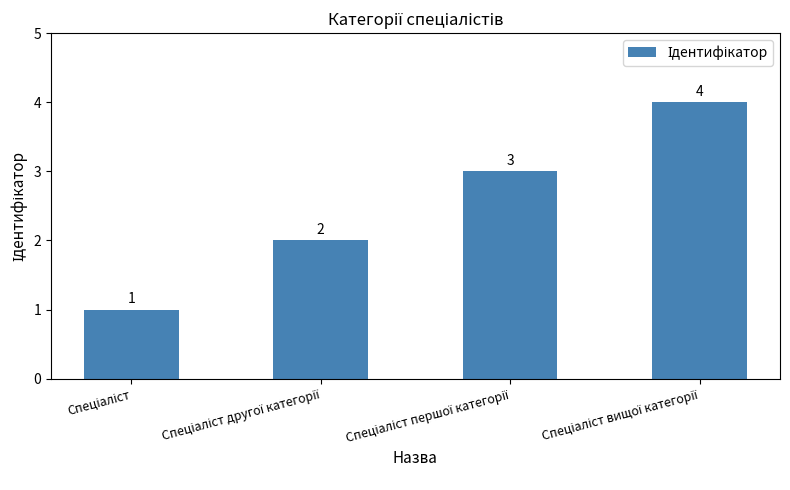

Count the values in the range 2 to 4.

3